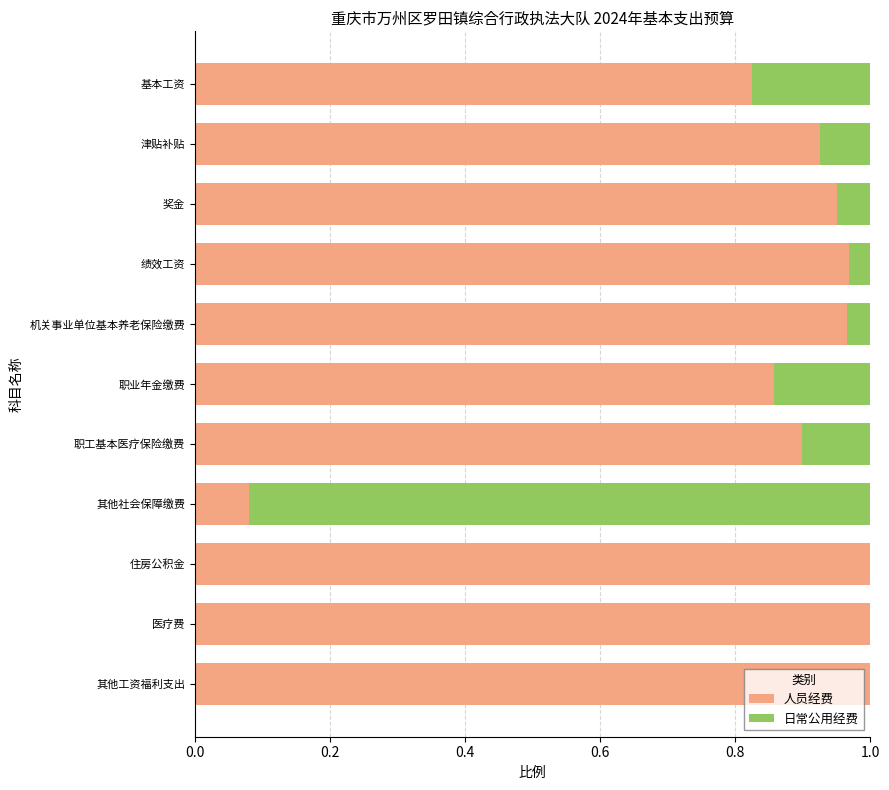

True or false: 人员经费 has a value of 0.9 at 职业年金缴费.

True